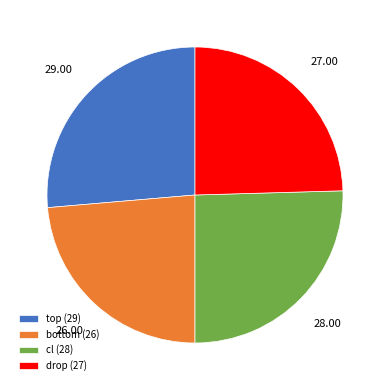

Which slice is the smallest?

bottom